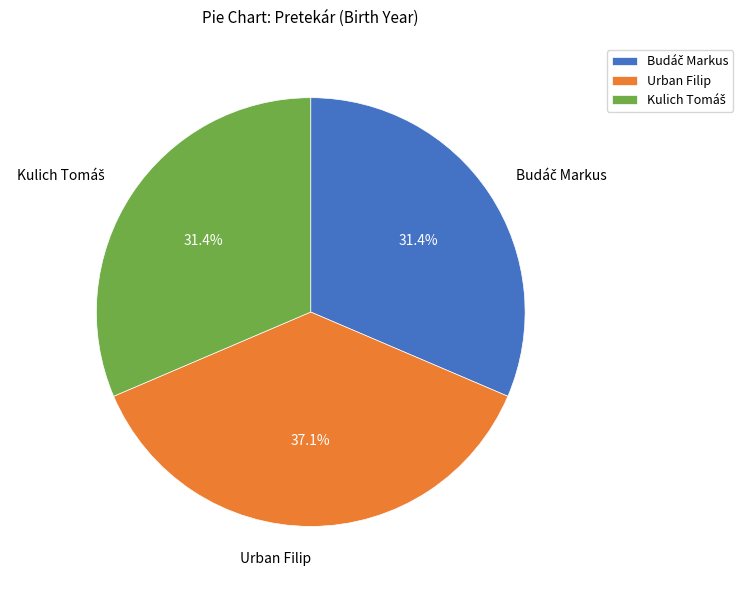

Does any single category account for the majority?

No